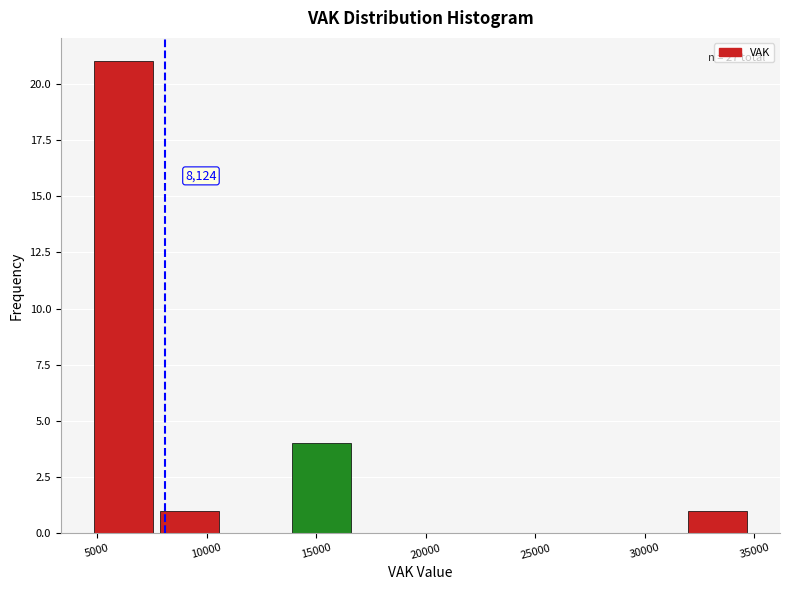

Which range on the x-axis has the tallest bar?

5000 to 8000